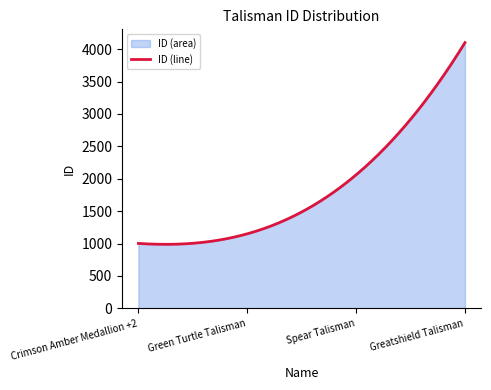

At which label is the value closest to 2551?

Spear Talisman